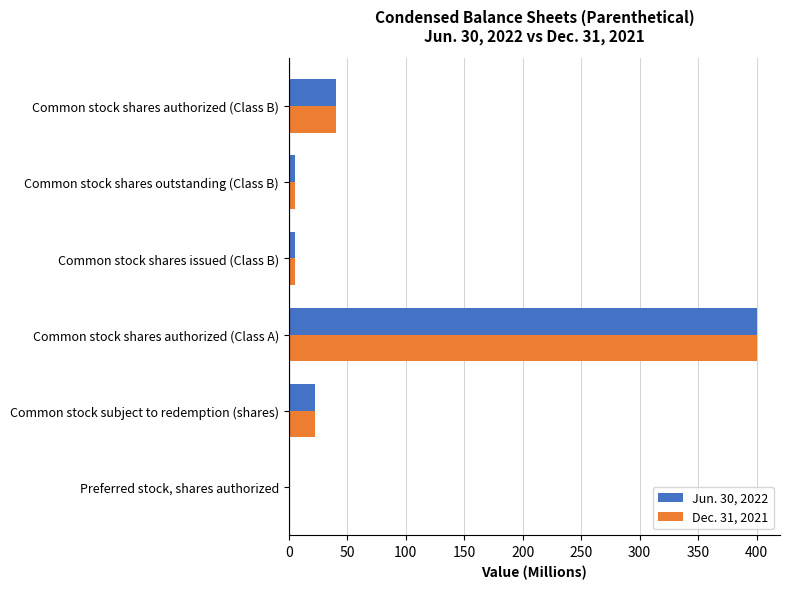

What is the sum of all Dec. 31, 2021 values?

474.1